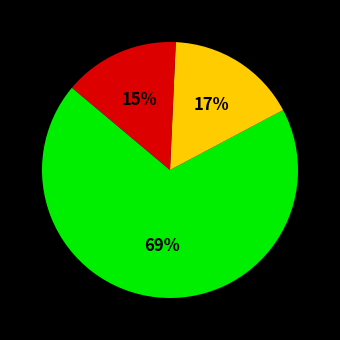

Is there any slice that represents more than half of the pie?

Yes